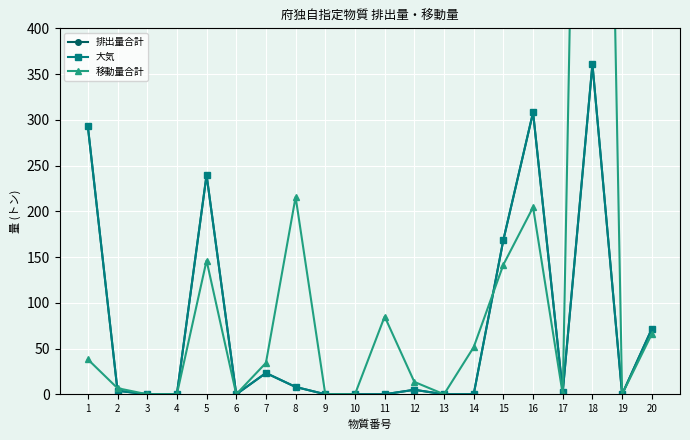

At which category is the sum across all series the highest?

18